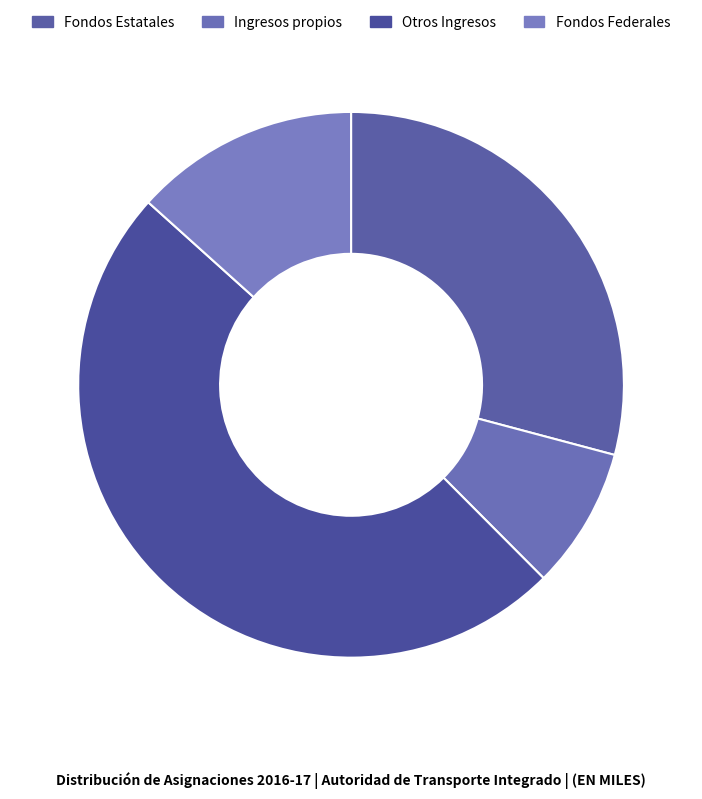

Count the number of slices in the pie.

4